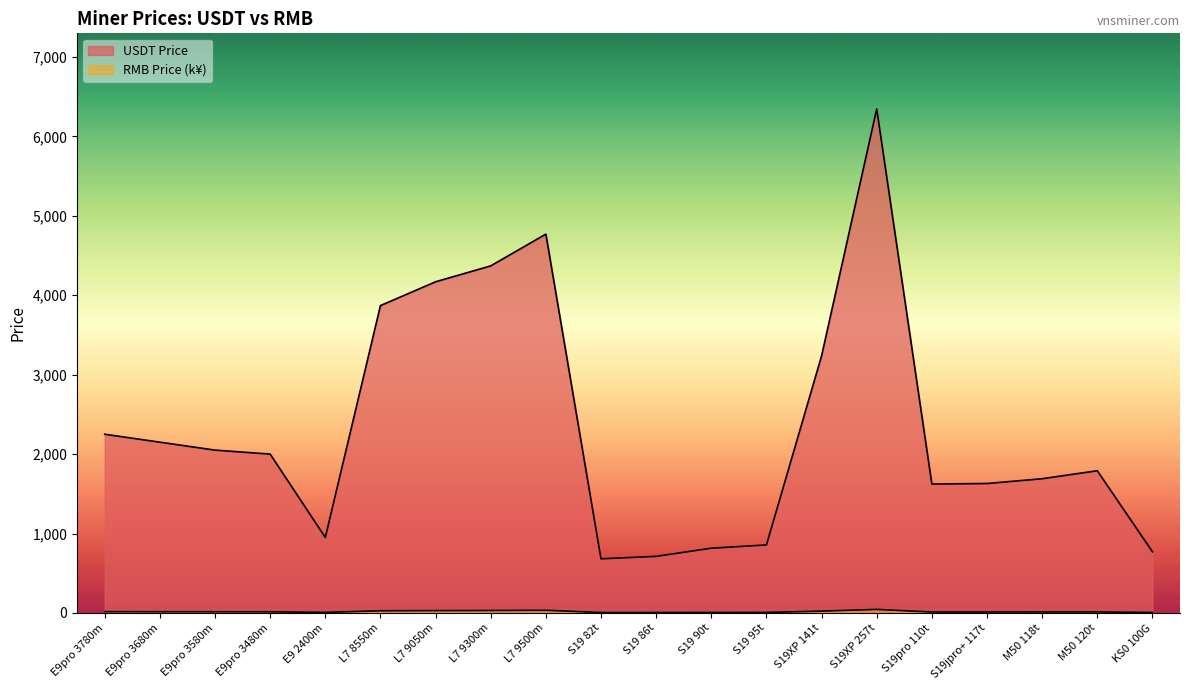

Reading left to right, list all the values displayed in this chart.

USDT Price: E9pro 3780m=2250.0	E9pro 3680m=2150.0	E9pro 3580m=2050.0	E9pro 3480m=2000.0	E9 2400m=950.0	L7 8550m=3870.1	L7 9050m=4170.1	L7 9300m=4370.1	L7 9500m=4770.1	S19 82t=681.4	S19 86t=712.2	S19 90t=815.0	S19 95t=856.0	S19XP 141t=3236.7	S19XP 257t=6346.6	S19pro 110t=1623.1	S19jpro+ 117t=1629.5	M50 118t=1689.8	M50 120t=1790.1	KS0 100G=770.0
RMB Price (k): E9pro 3780m=15.7	E9pro 3680m=15.0	E9pro 3580m=14.3	E9pro 3480m=14.0	E9 2400m=6.6	L7 8550m=27.0	L7 9050m=29.1	L7 9300m=30.5	L7 9500m=33.3	S19 82t=4.8	S19 86t=5.0	S19 90t=5.7	S19 95t=6.0	S19XP 141t=22.6	S19XP 257t=44.3	S19pro 110t=11.3	S19jpro+ 117t=11.4	M50 118t=11.8	M50 120t=12.5	KS0 100G=5.4